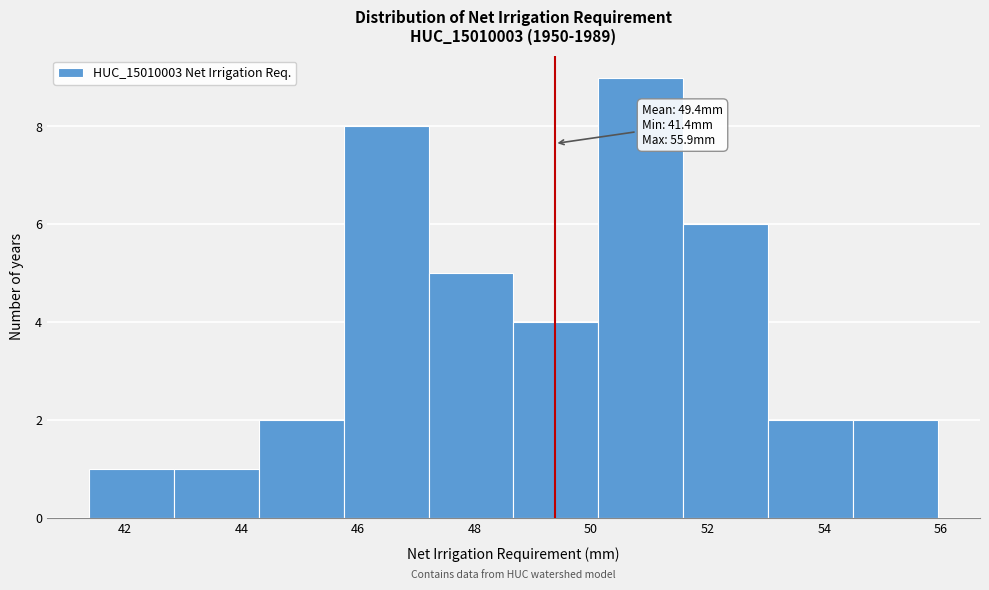

Which range on the x-axis has the tallest bar?

50.2 to 51.6